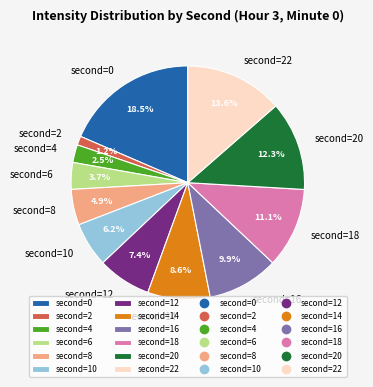

Rank the categories by value from lowest to highest.

second=2, second=4, second=6, second=8, second=10, second=12, second=14, second=16, second=18, second=20, second=22, second=0